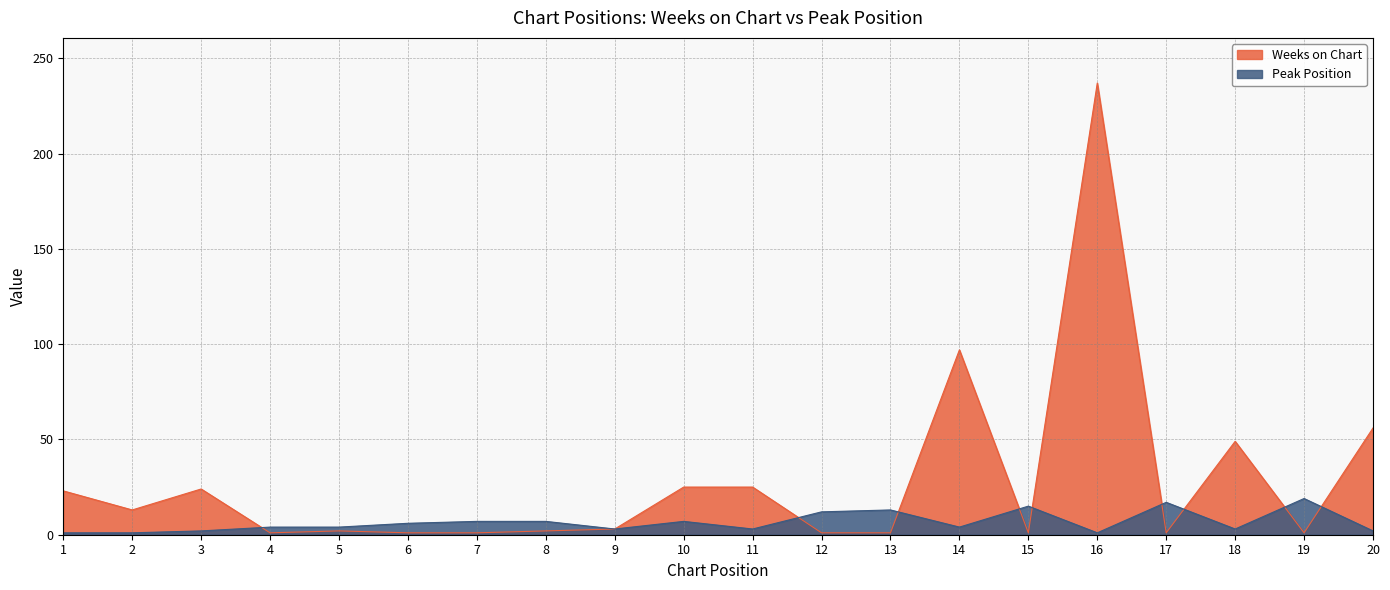

True or false: Peak Position has more than 1 interior local peaks.

True